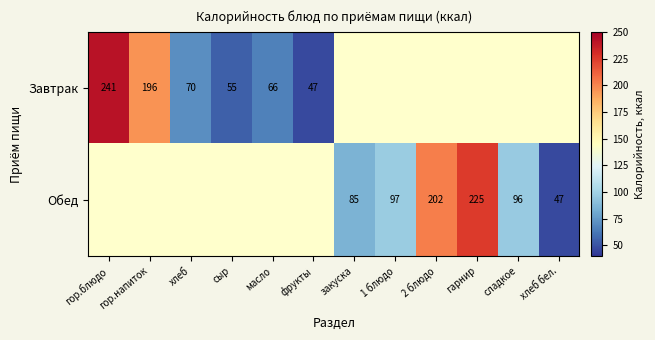

How many data points does each series have?

12